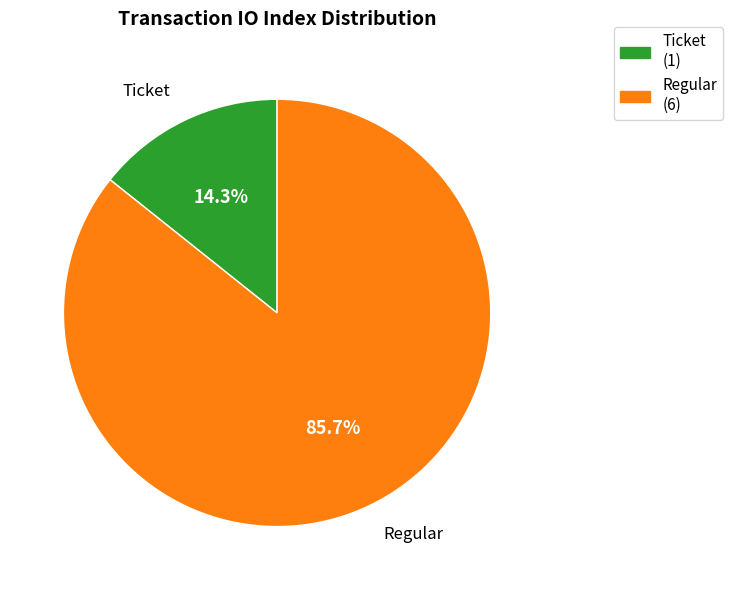

Between Regular and Ticket, which is larger?

Regular